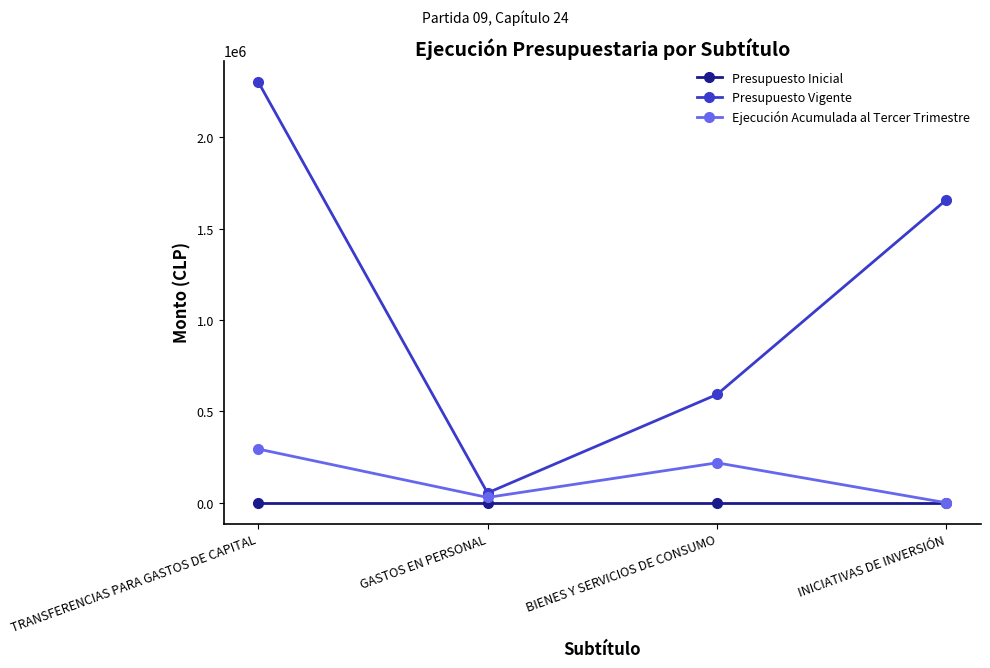

How many positive values does the Ejecución Acumulada al Tercer Trimestre series have?

3